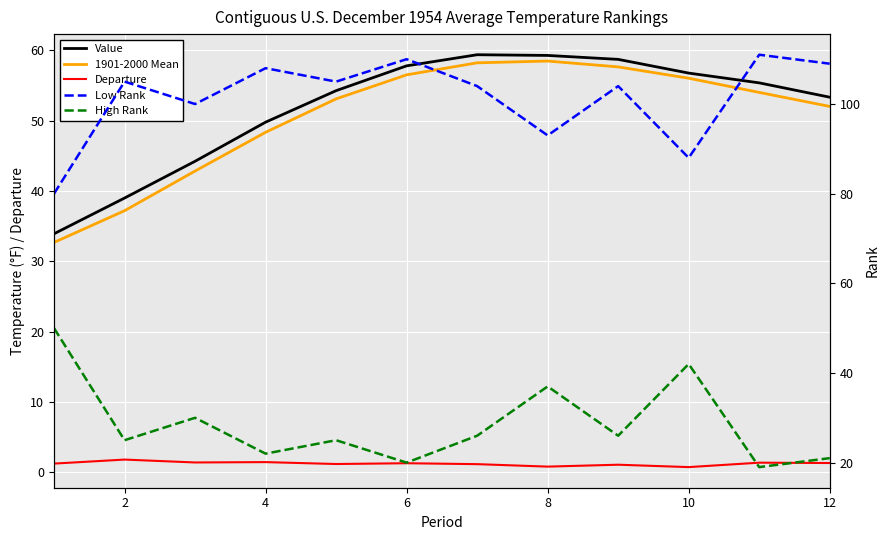

What is the value of the Value point at the 7th from the left?

59.4